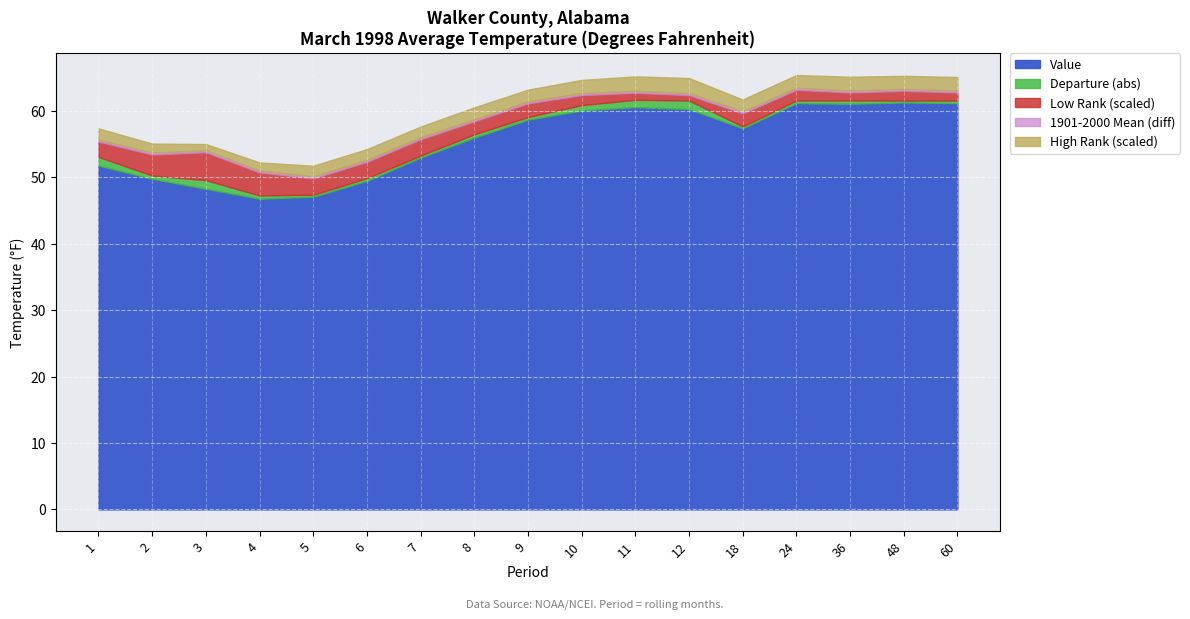

What is the minimum value for Value?

46.8